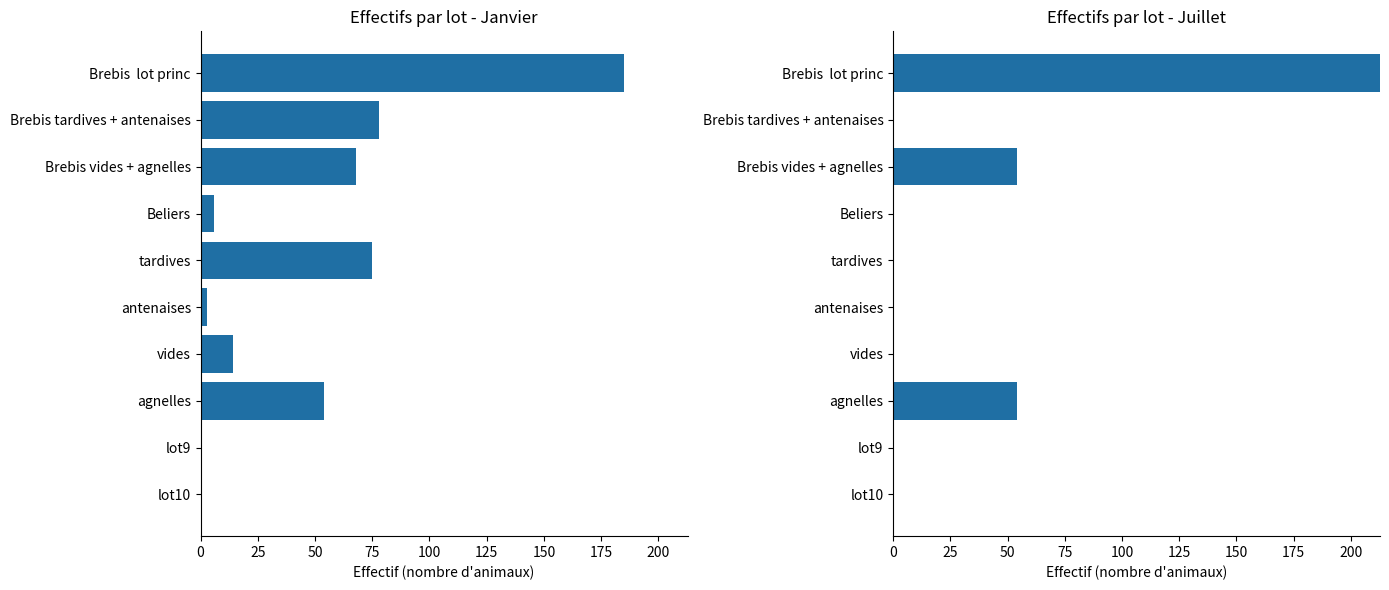

Is the value of Juillet at Brebis vides + agnelles greater than the value of Janvier at Brebis tardives + antenaises?

No